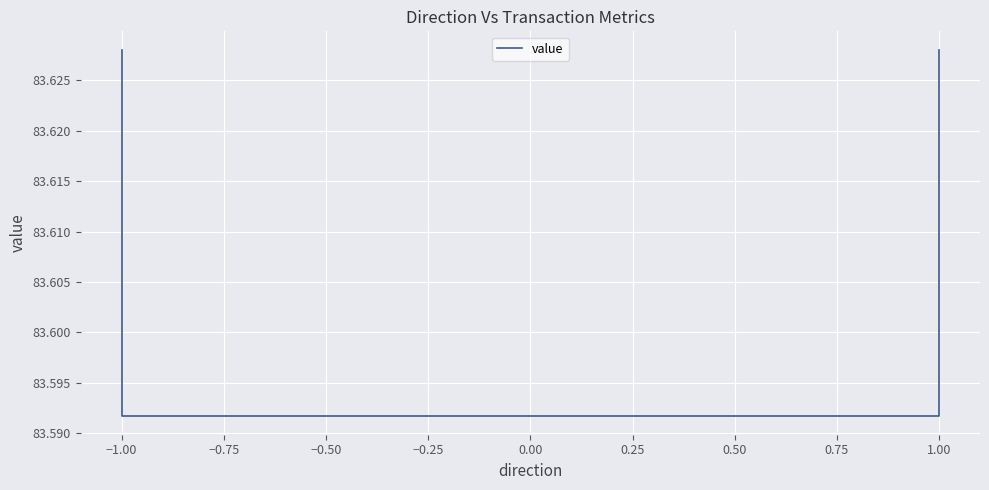

How many series are shown in this chart?

1